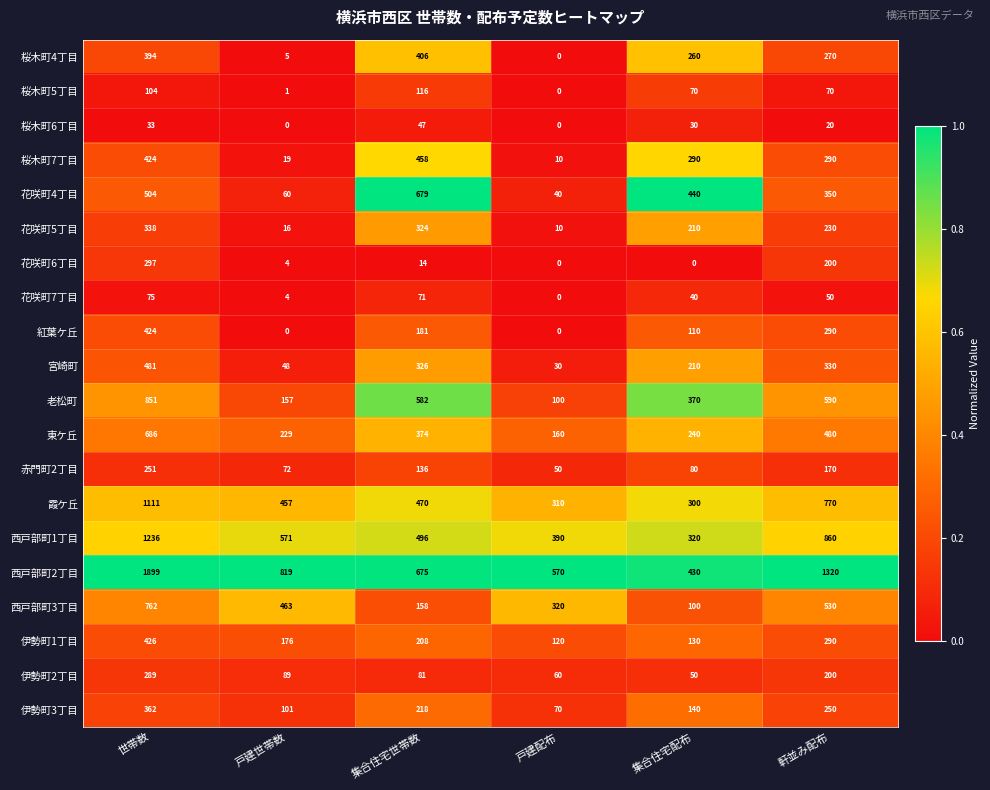

Rank the series by their maximum value, from lowest to highest.

桜木町6丁目, 花咲町7丁目, 桜木町5丁目, 赤門町2丁目, 伊勢町2丁目, 花咲町6丁目, 花咲町5丁目, 伊勢町3丁目, 桜木町4丁目, 紅葉ケ丘, 伊勢町1丁目, 桜木町7丁目, 宮崎町, 花咲町4丁目, 東ケ丘, 西戸部町3丁目, 老松町, 霞ケ丘, 西戸部町1丁目, 西戸部町2丁目